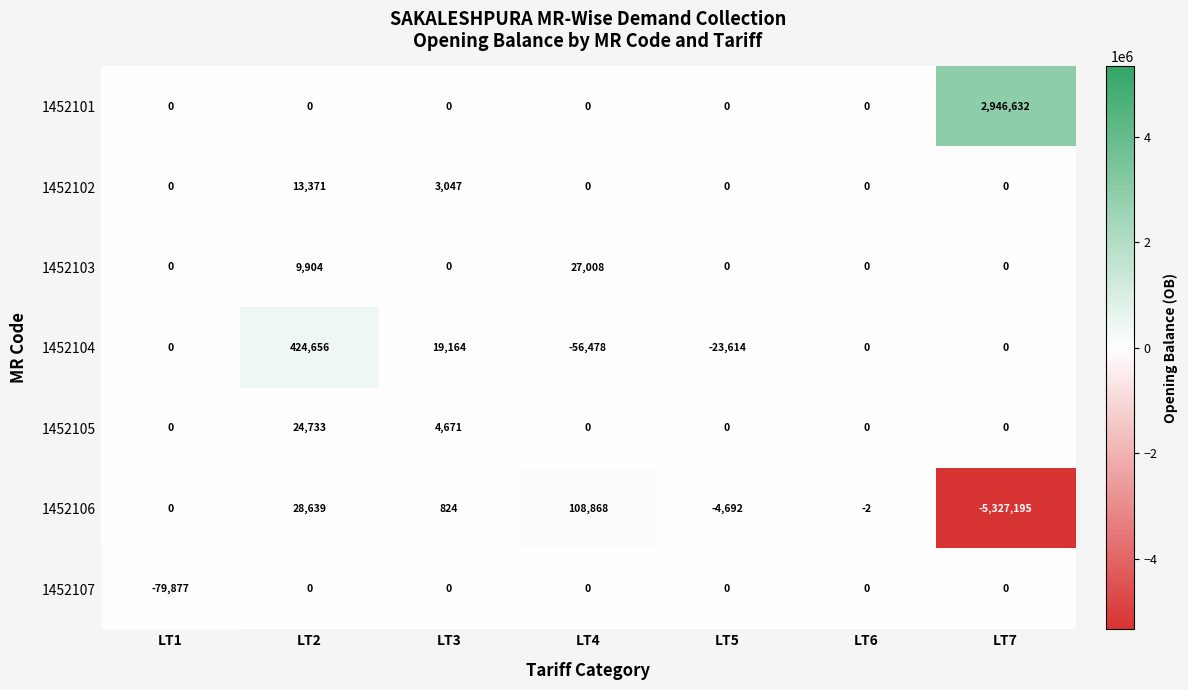

What is the sum of all 1452106 values?

-5193558